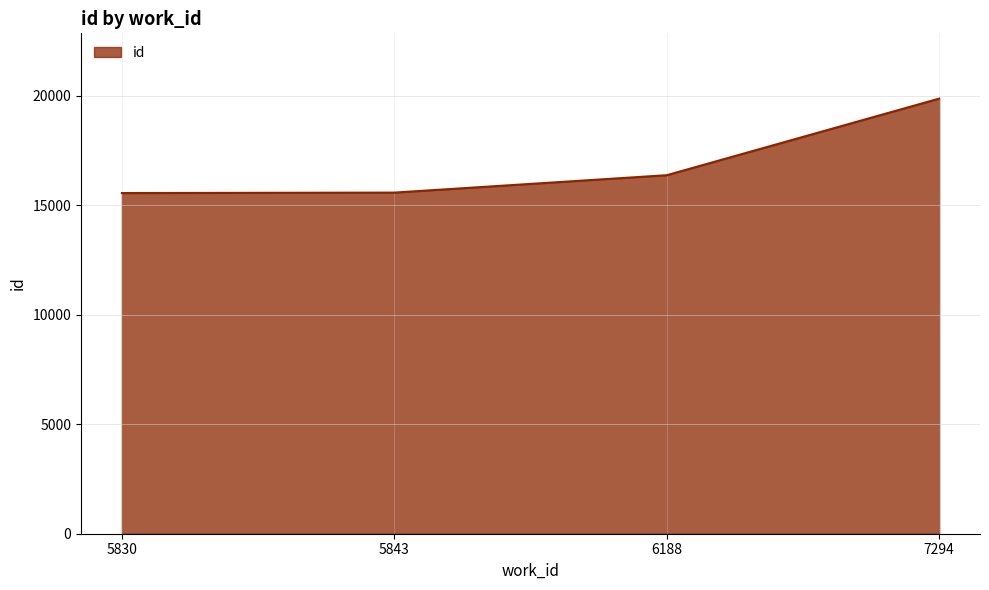

What is the average value?

16838